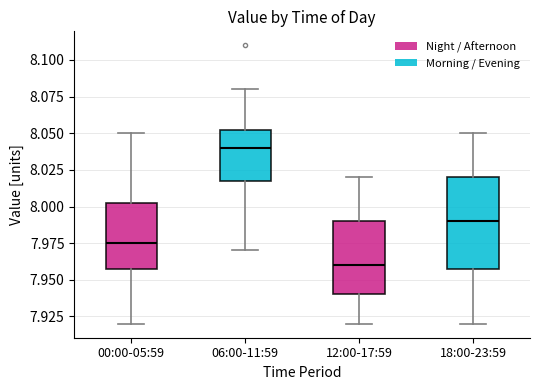

Which box's median line is the highest?

06:00-11:59